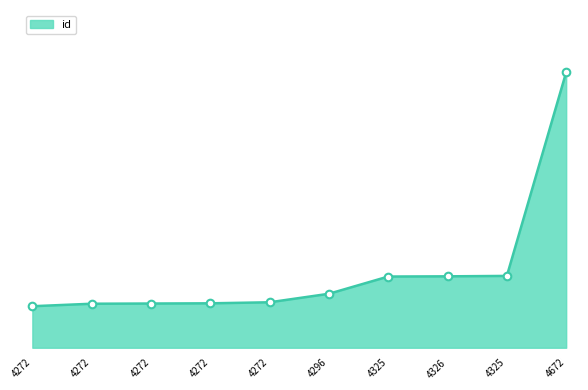

What is the change in value from 4325 to 4325?

+3